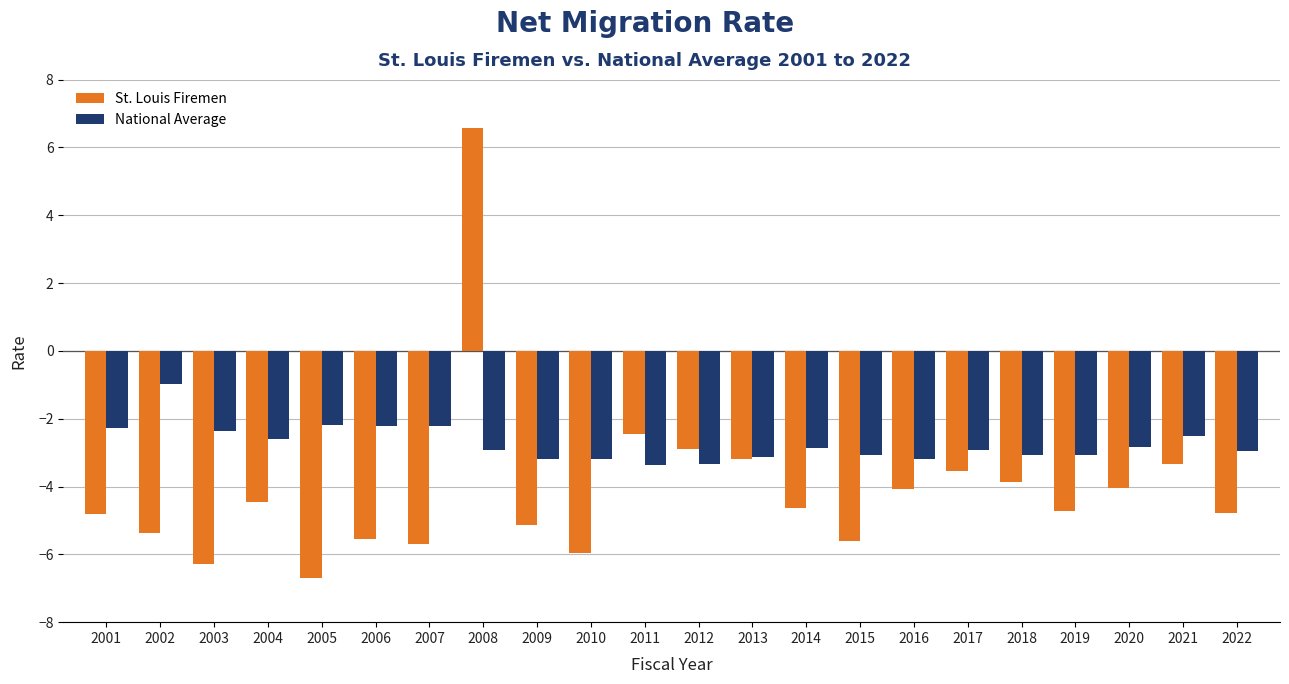

What is the sum of the National Average values at 2001 and 2010?

-5.5